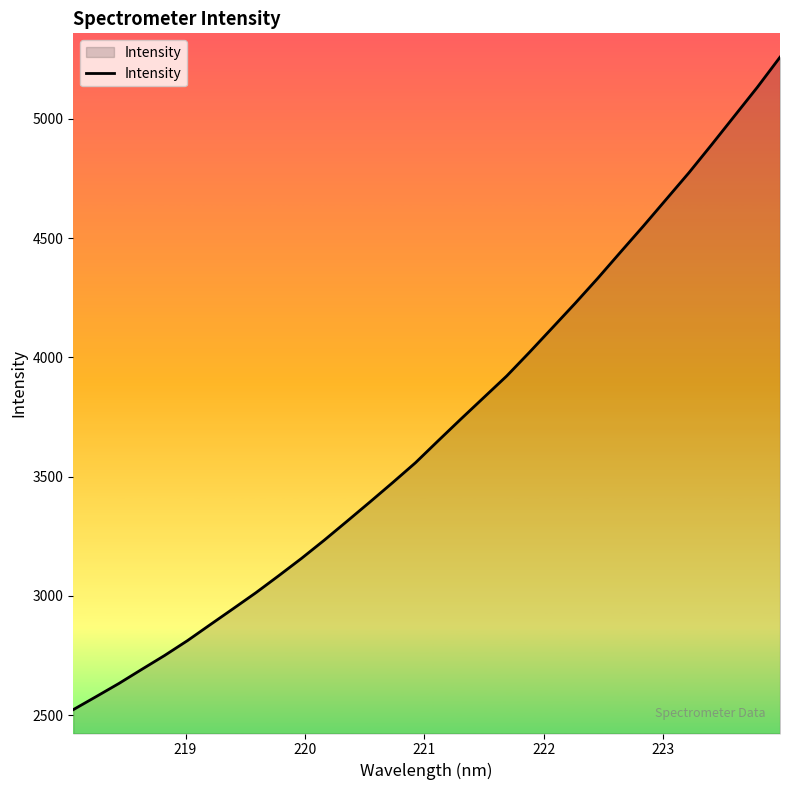

What is the smallest value displayed?

2523.5